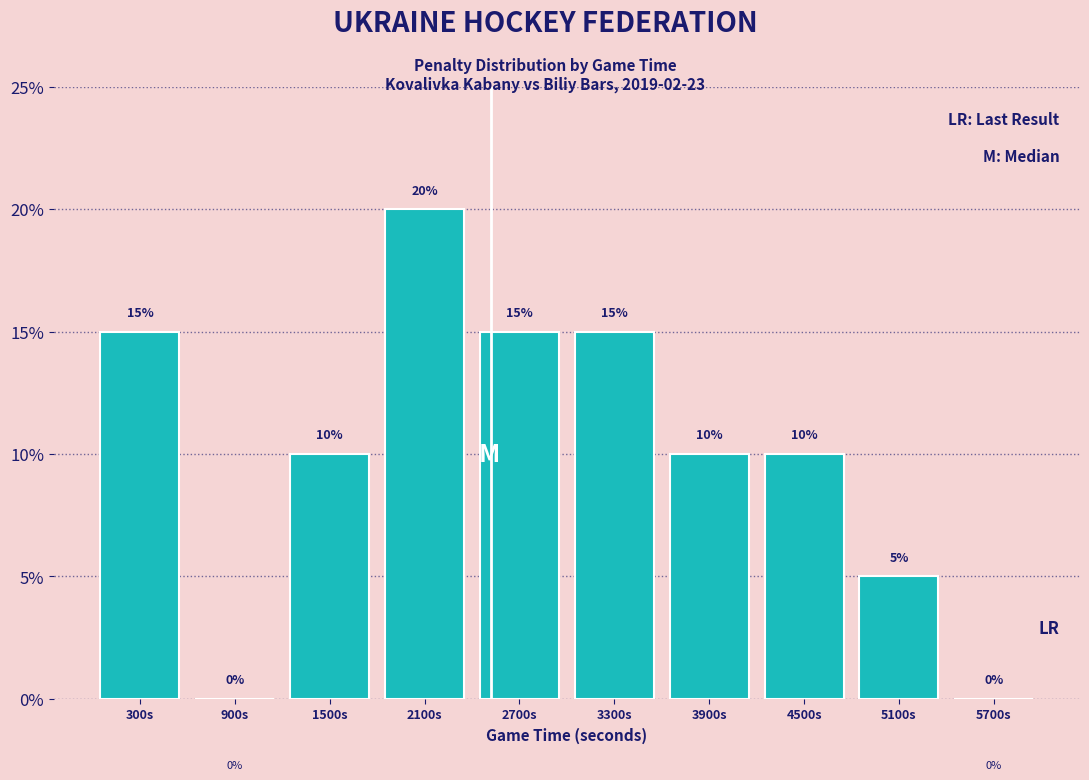

Reading left to right, transcribe all the data shown in this chart.

300s=15	900s=0	1500s=10	2100s=20	2700s=15	3300s=15	3900s=10	4500s=10	5100s=5	5700s=0